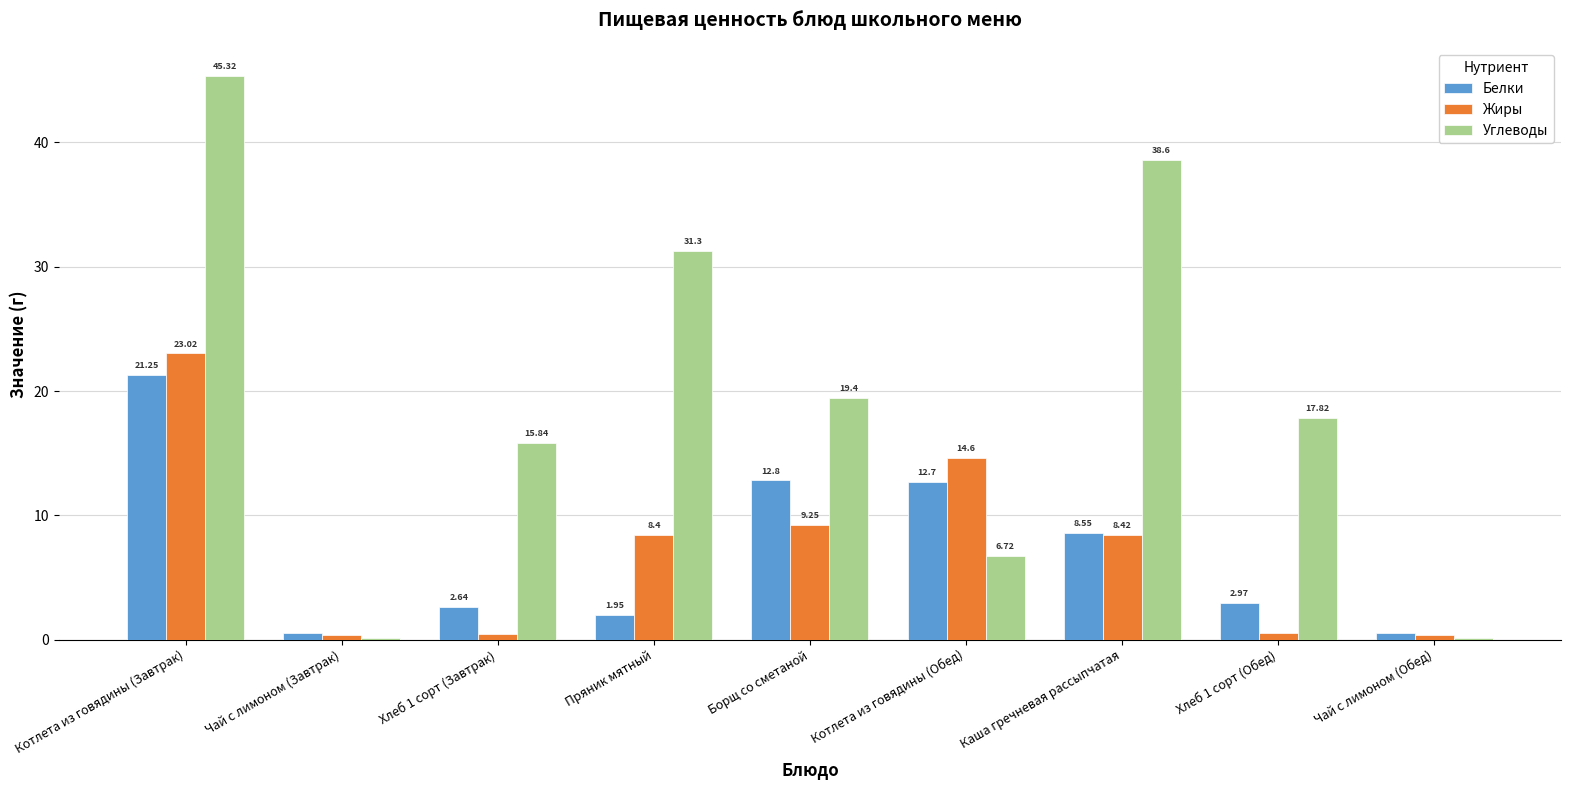

What is the sum of the Белки values at Котлета из говядины (Обед) and Чай с лимоном (Обед)?

13.2